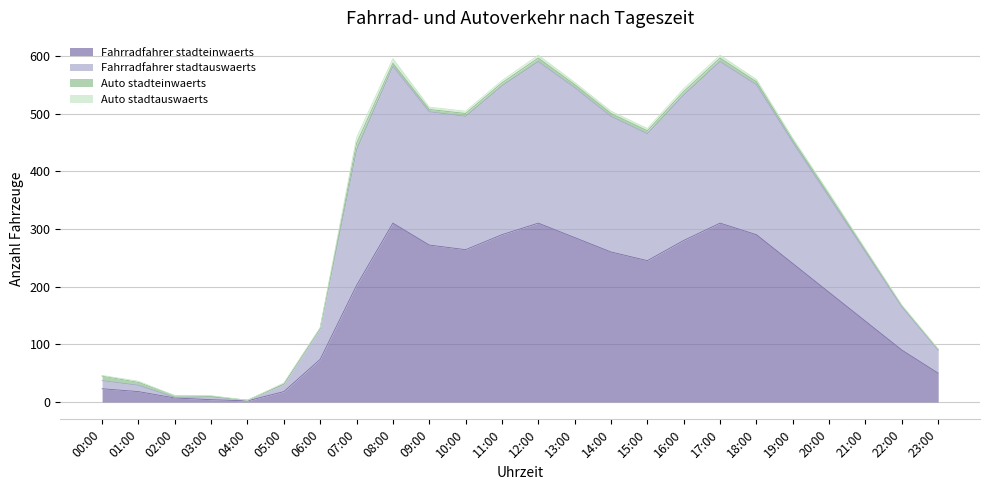

At which label does Fahrradfahrer stadteinwaerts reach its minimum?

04:00